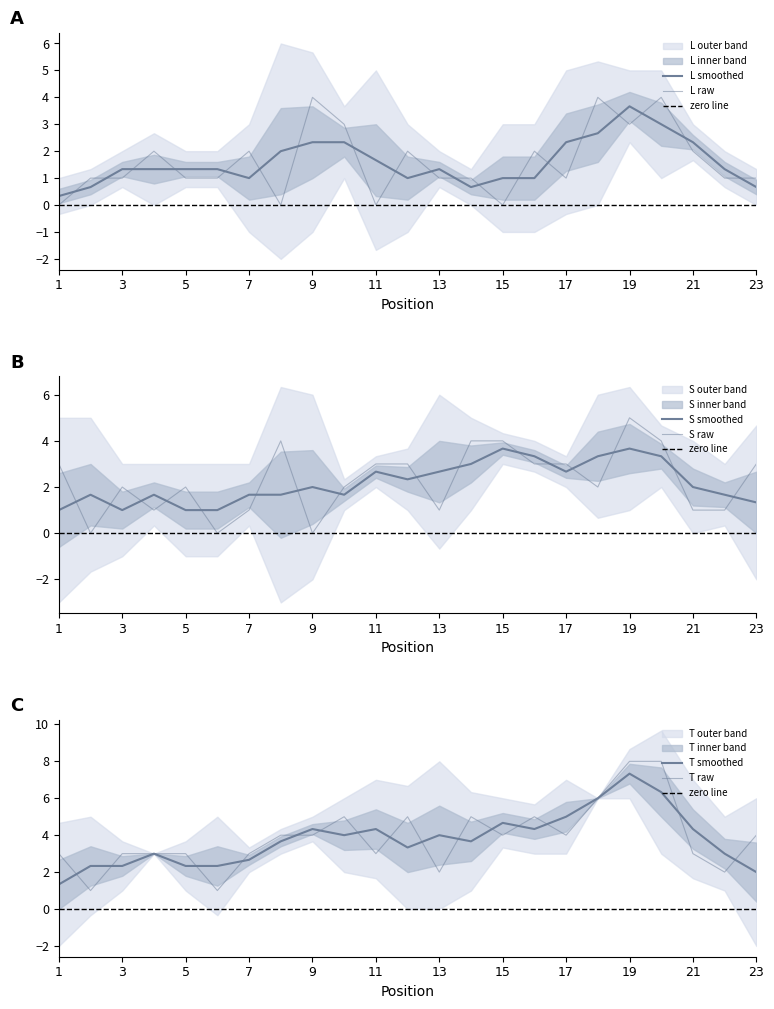

How many data points in L are less than 1?

4